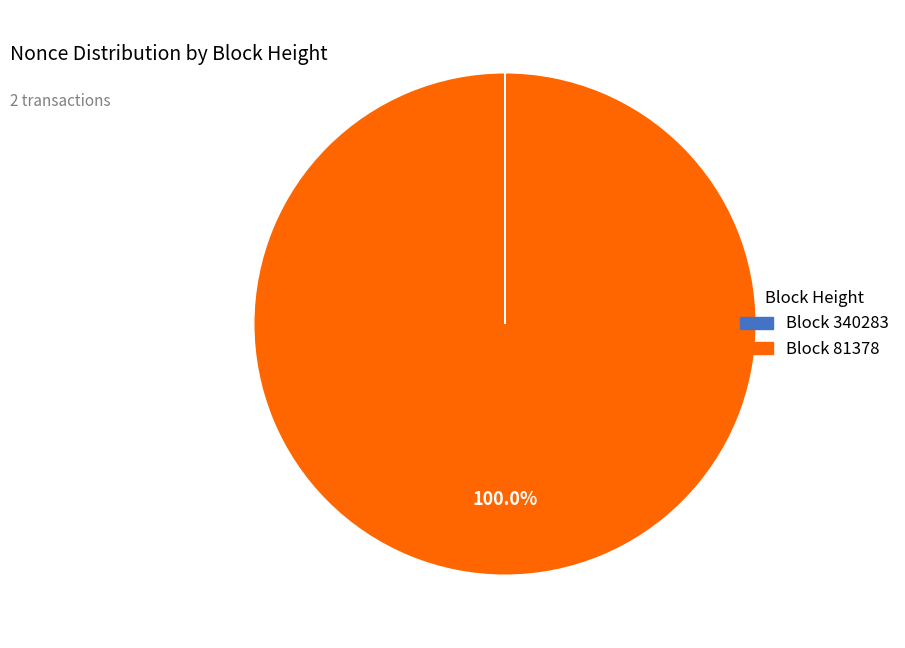

Is there any slice that represents more than half of the pie?

Yes